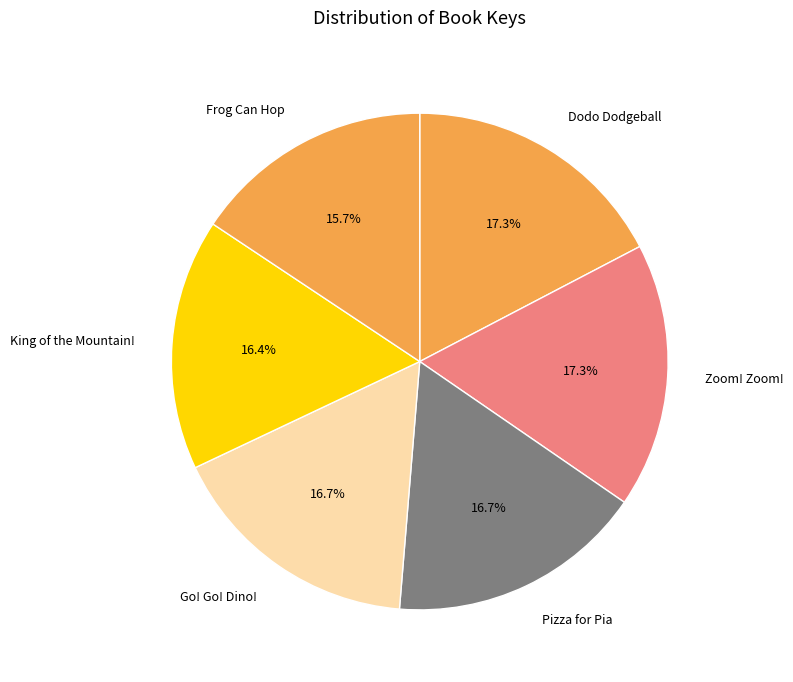

The King of the Mountain! slice represents 4% of the pie. True or false?

False